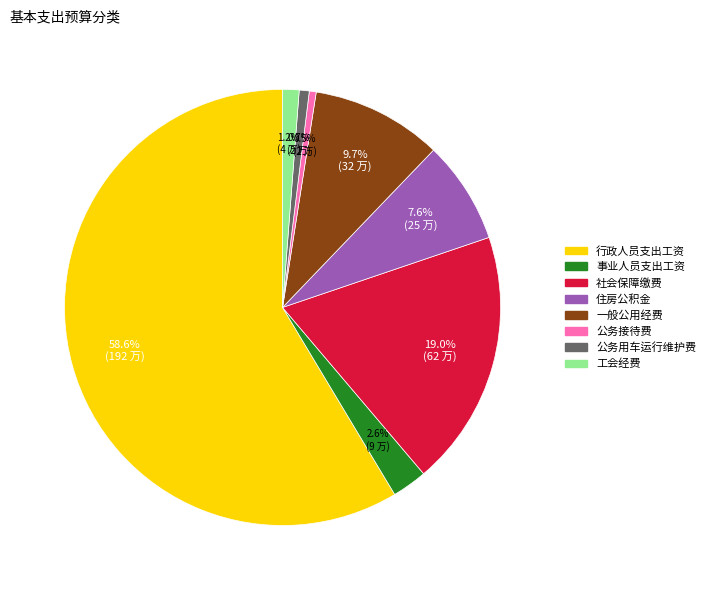

What percentage do 公务接待费 and 一般公用经费 together represent?

10.2%